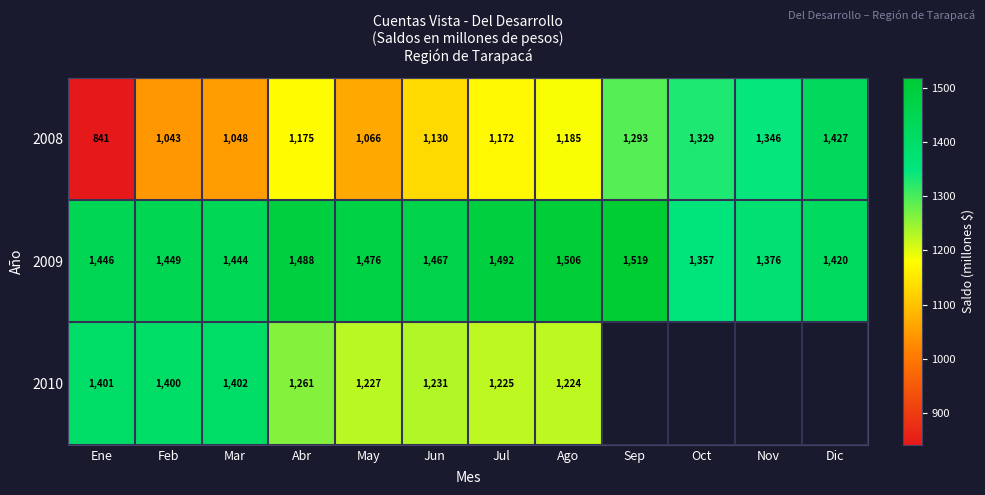

What is the difference between the highest and lowest values at Nov?

30.0